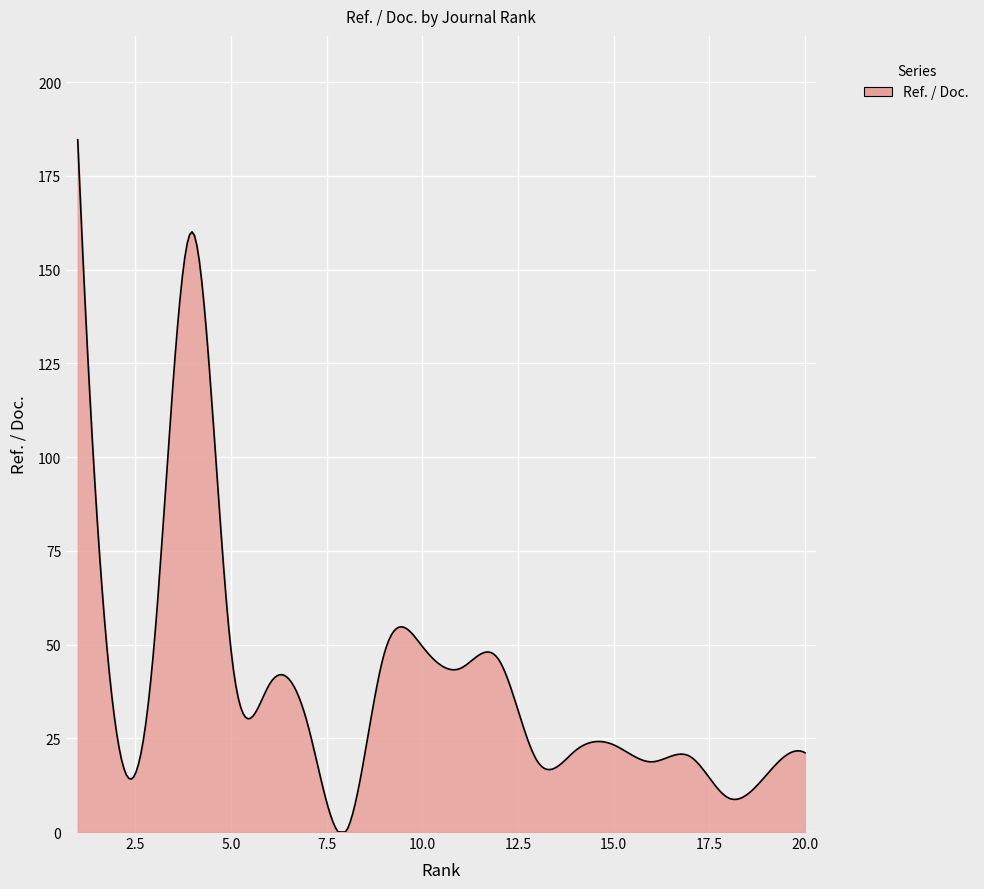

What is the maximum value shown in the chart?

184.6